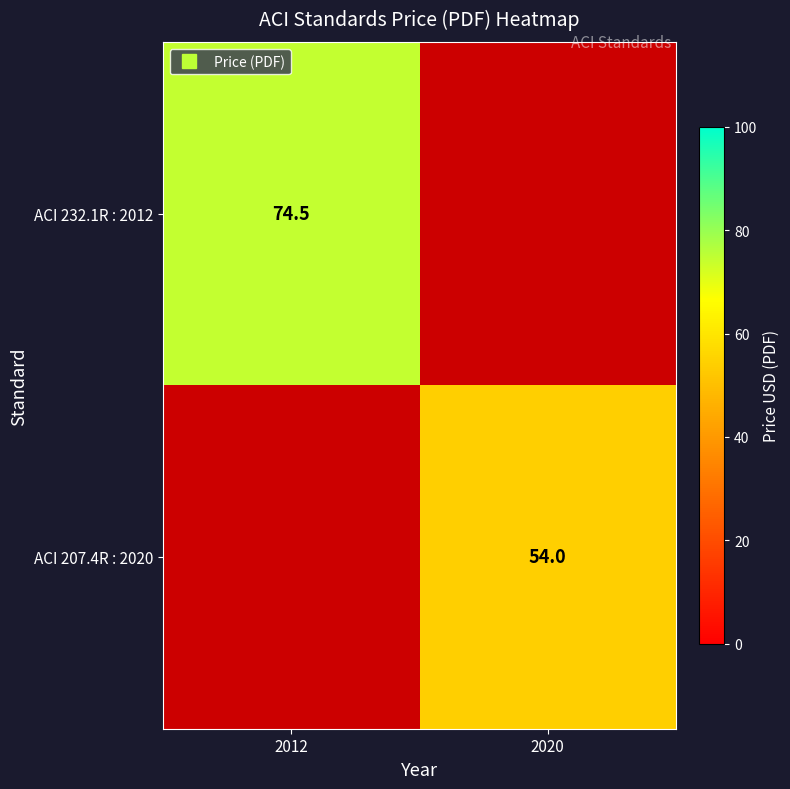

True or false: ACI 232.1R : 2012 has a value of 131.0 at 2012.

False